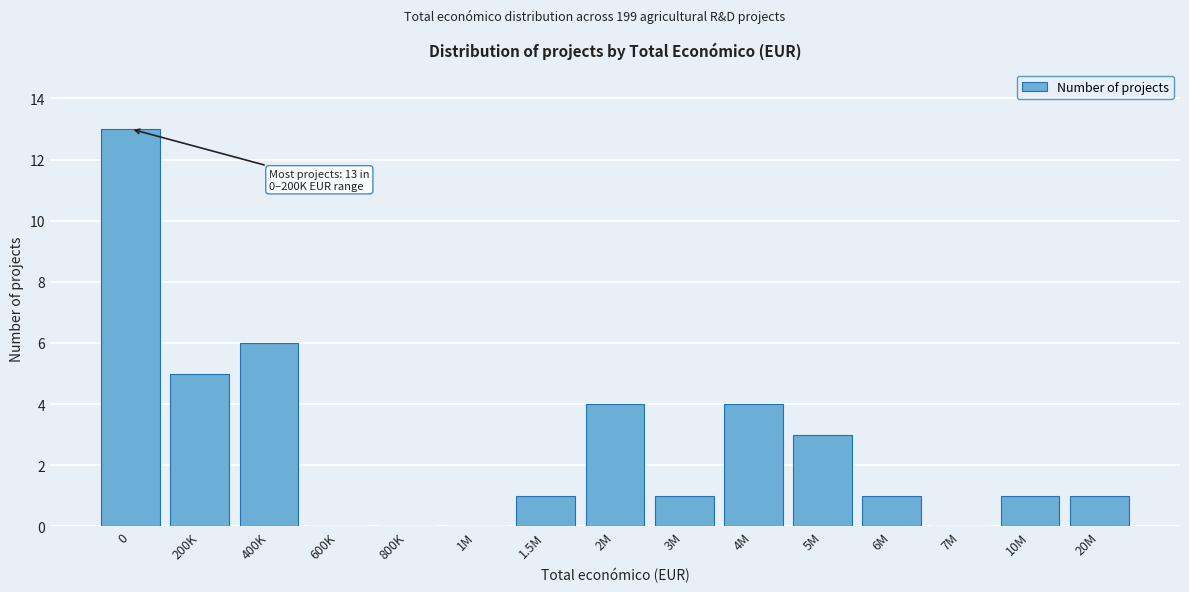

Reading left to right, extract all data points from this chart.

0=13	200K=5	400K=6	600K=0	800K=0	1M=0	1.5M=1	2M=4	3M=1	4M=4	5M=3	6M=1	7M=0	10M=1	20M=1